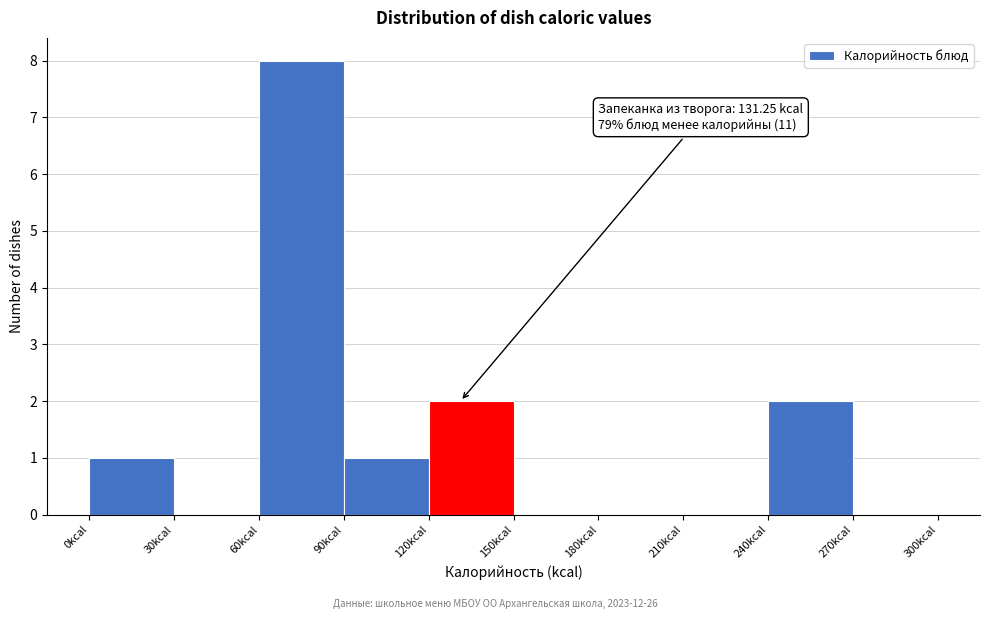

Over which range of the x-axis is the bar tallest?

60 to 90